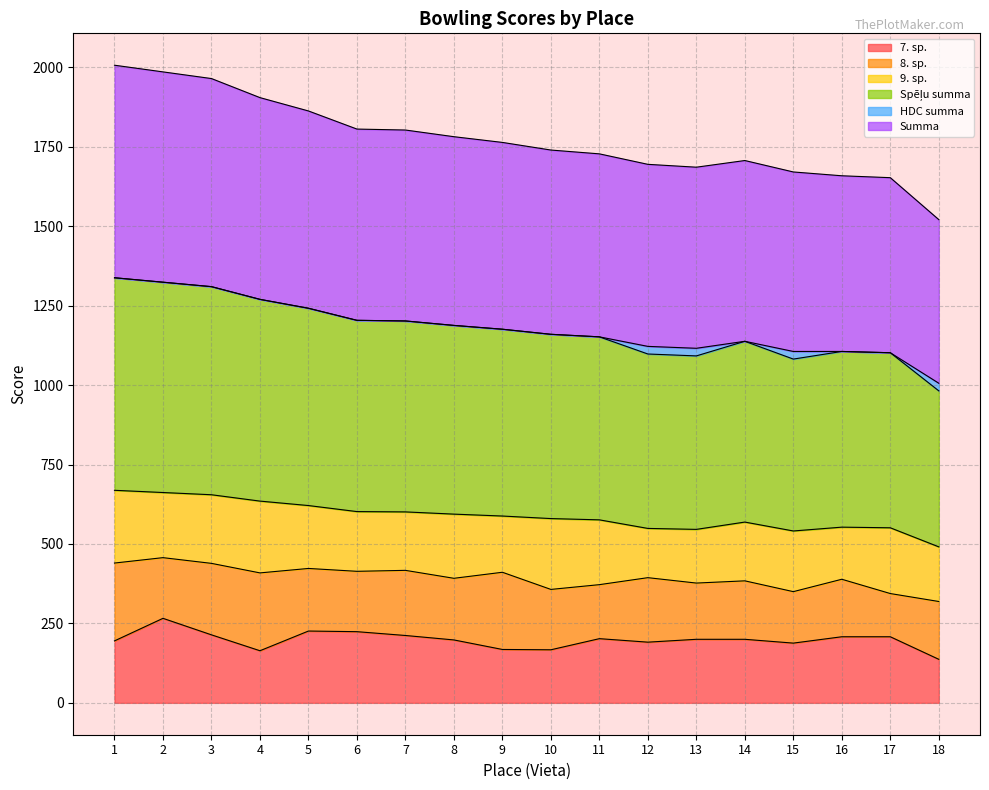

True or false: Summa has more than 0 interior local peaks.

True